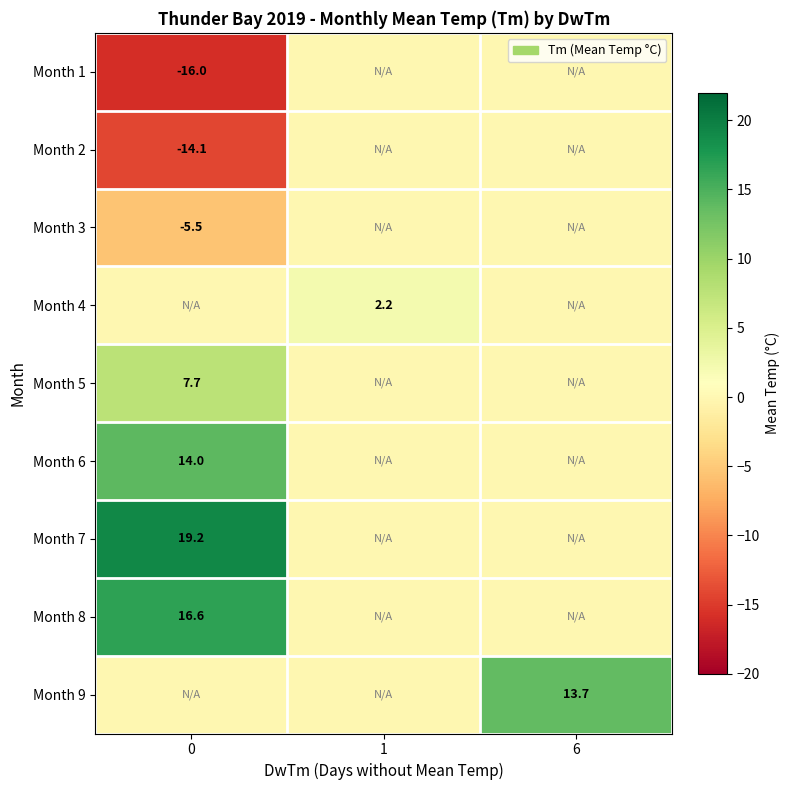

The Month 6 series shows 7.7 at 0. True or false?

False